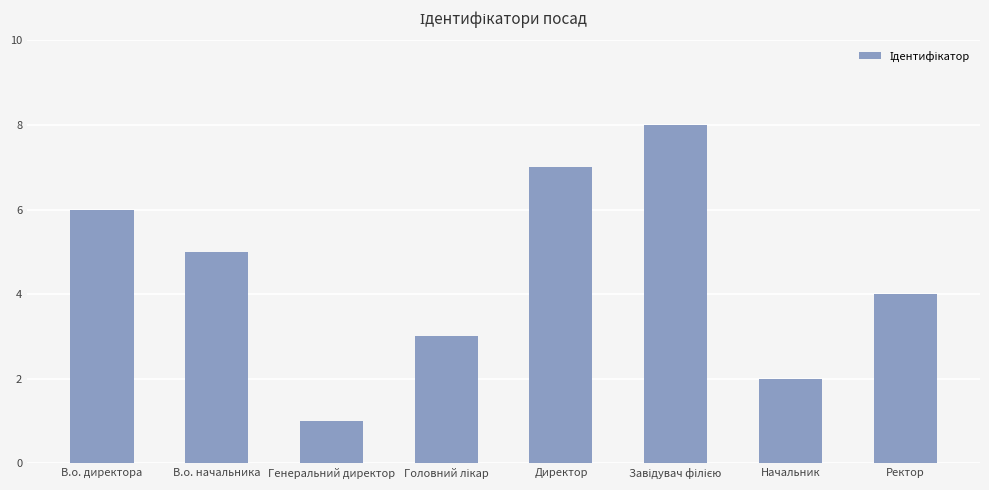

How many values are below 5?

4